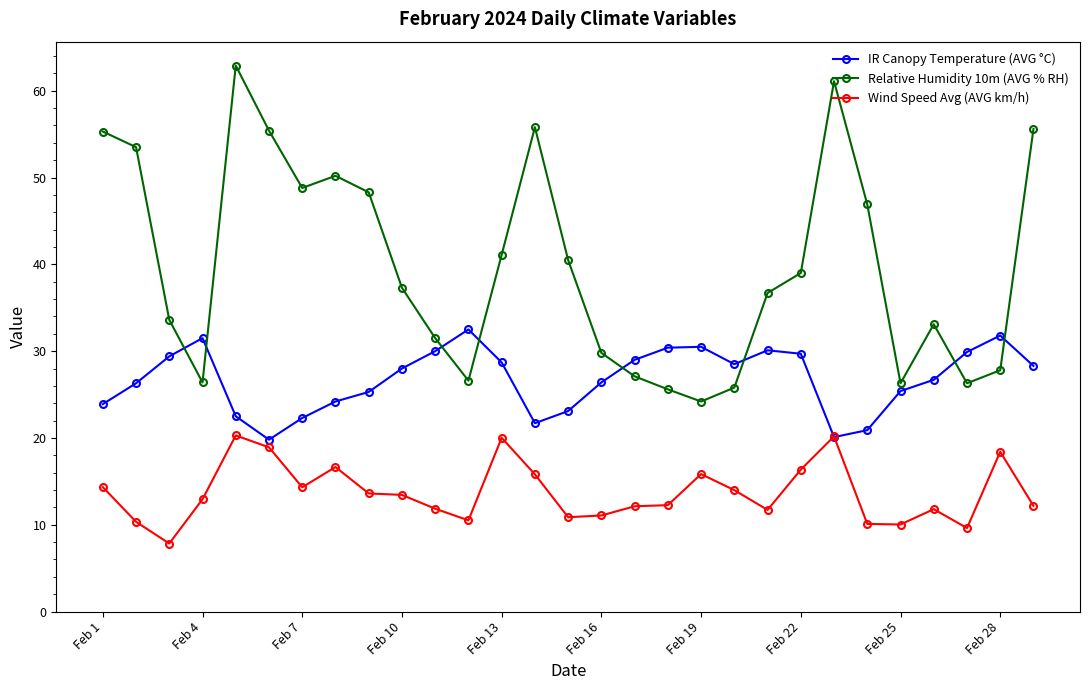

True or false: Wind Speed Avg (AVG km/h) has more than 1 points higher than both neighbors.

True